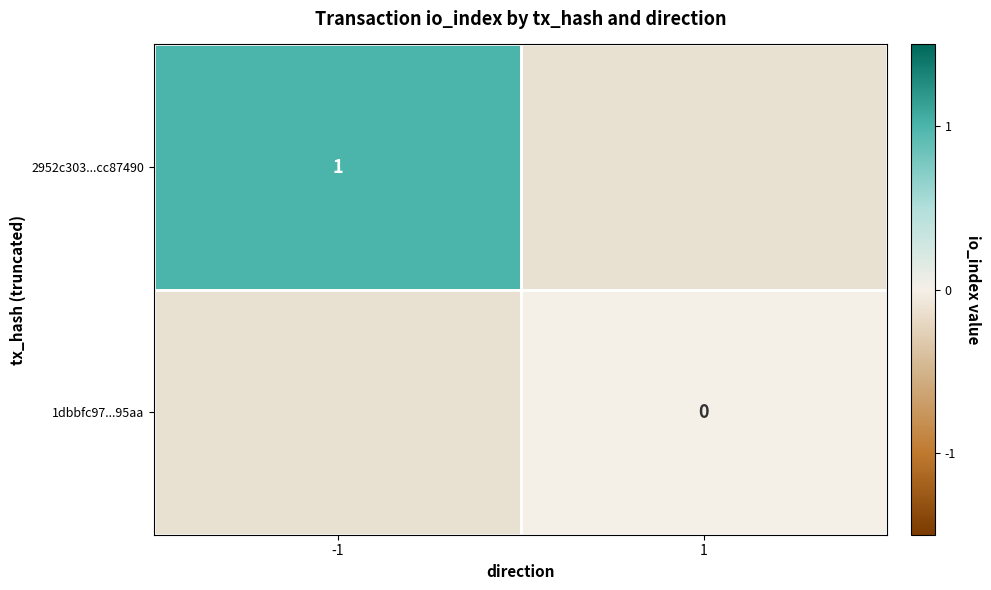

Which has a higher value, 1 or -1?

-1